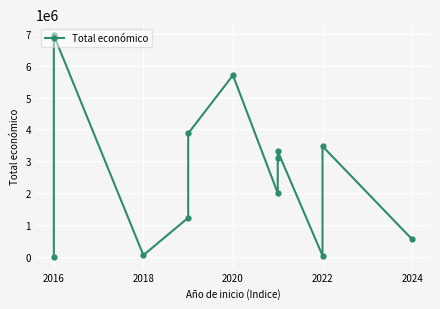

What is the value of the 1st point from the left?

5800